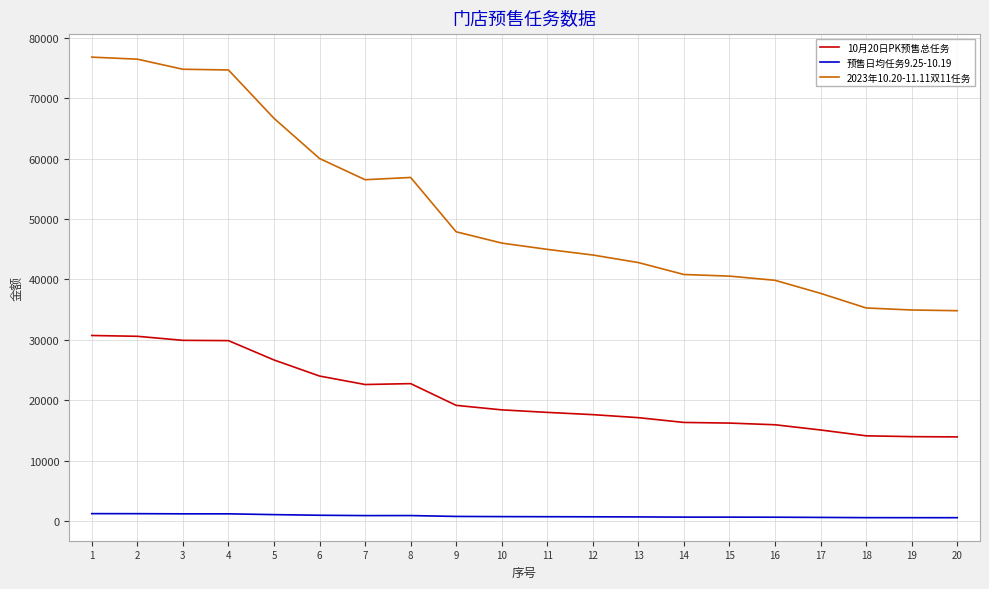

Rank the series by their maximum value, from highest to lowest.

2023年10.20-11.11双11任务, 10月20日PK预售总任务, 预售日均任务9.25-10.19